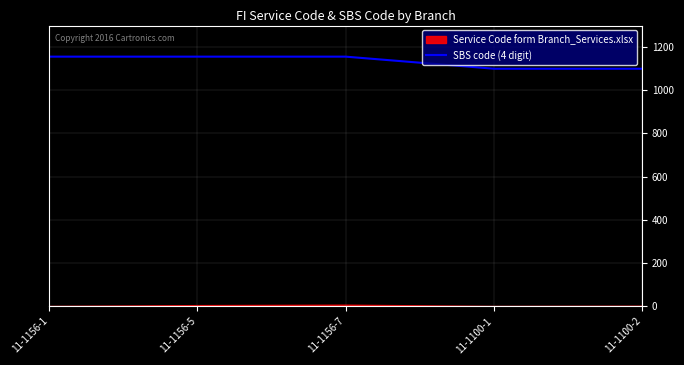

What position from the left is 11-1100-1?

4